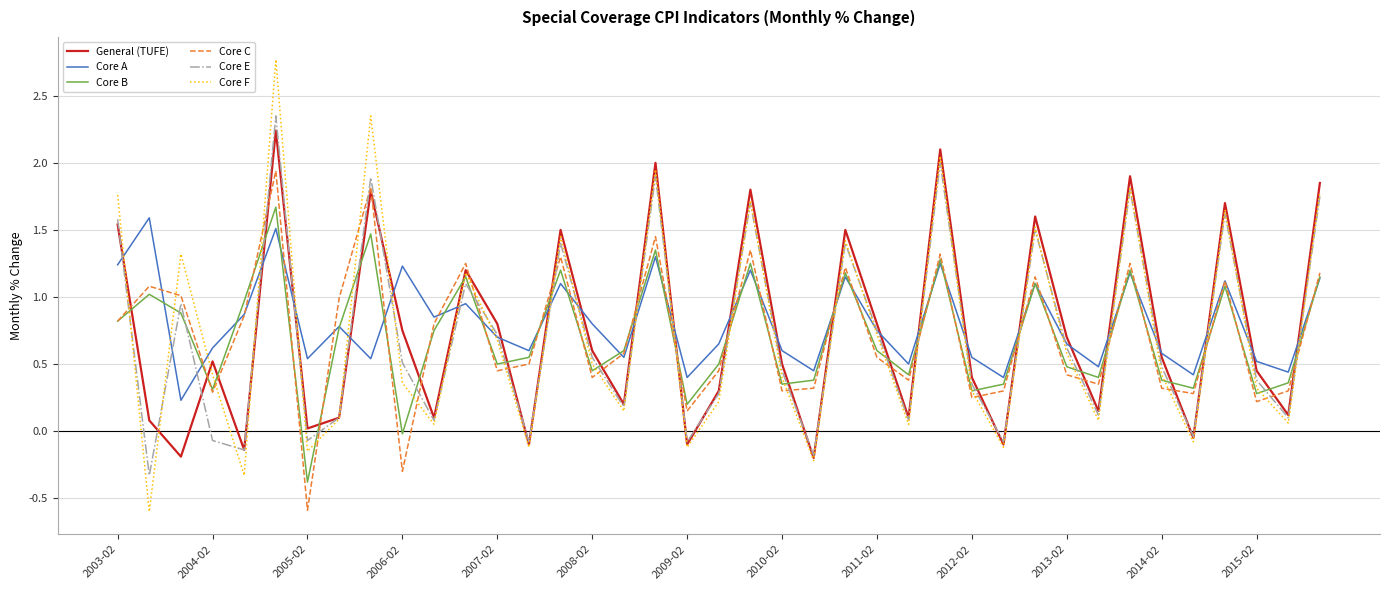

What is the smallest value displayed?

-0.6